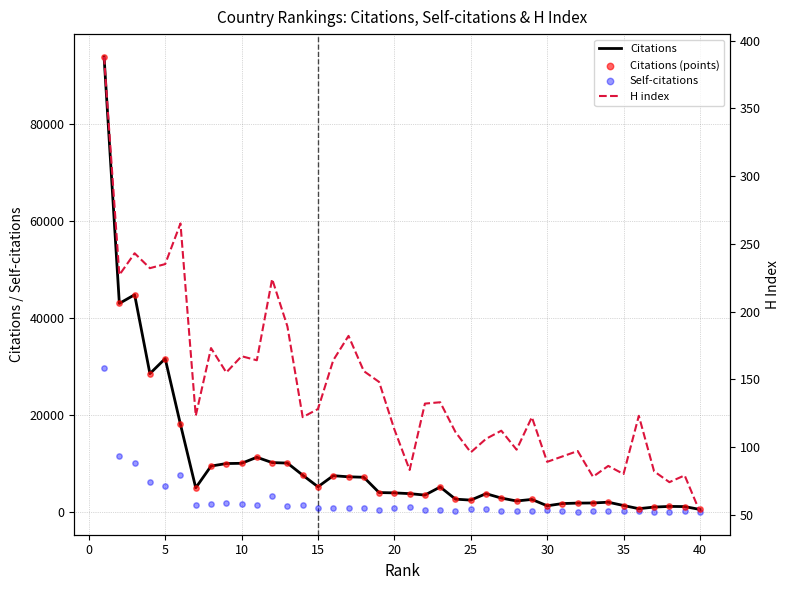

Which series contains the highest Y value?

Citations